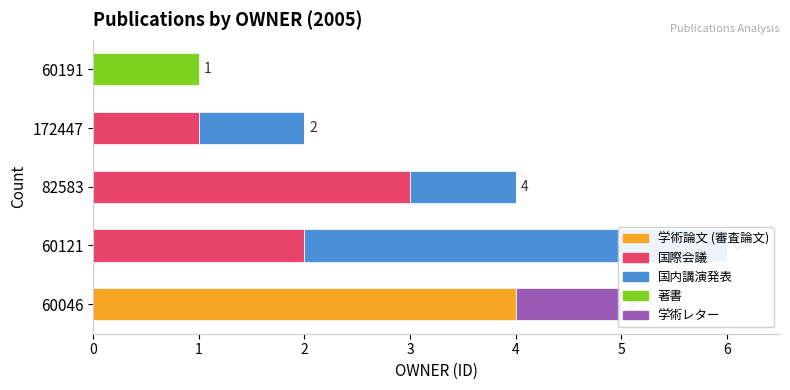

Which series has the largest total across all categories?

国際会議